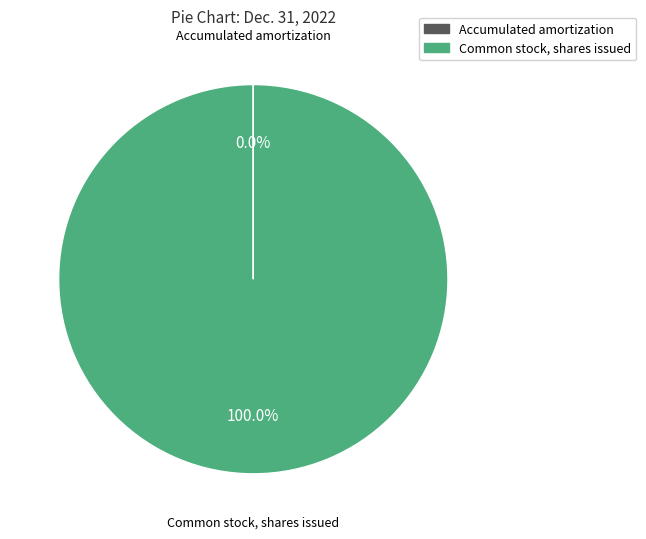

To the nearest percent, what is the average slice percentage?

50%